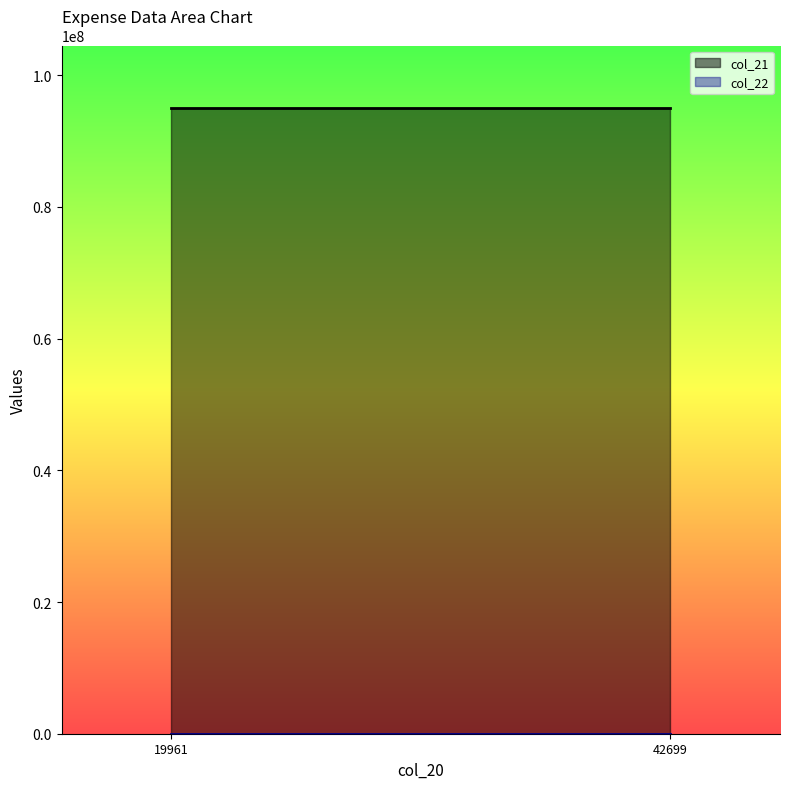

List the labels in order of col_21 value, smallest first.

19961, 42699